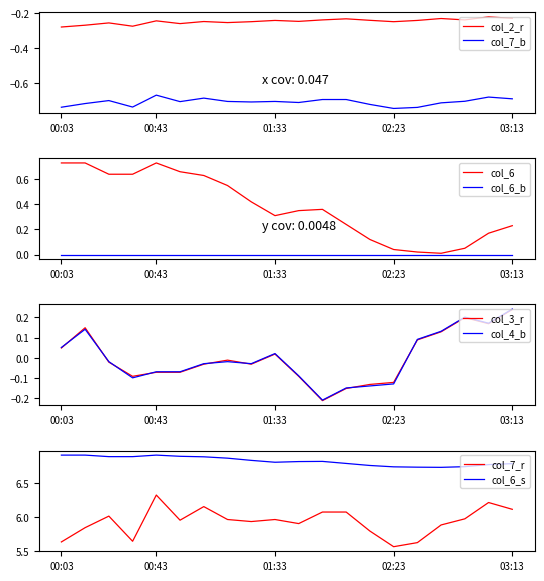

What is the label of the 20th point from the right?

00:03